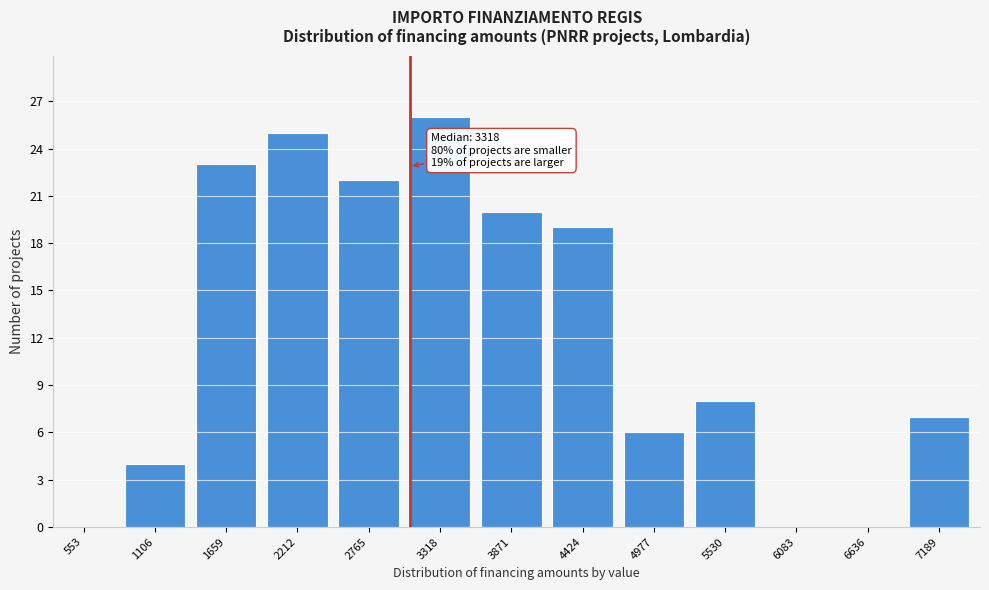

Reading right to left, what are all the values shown in this chart?

7189=7	6636=0	6083=0	5530=8	4977=6	4424=19	3871=20	3318=26	2765=22	2212=25	1659=23	1106=4	553=0